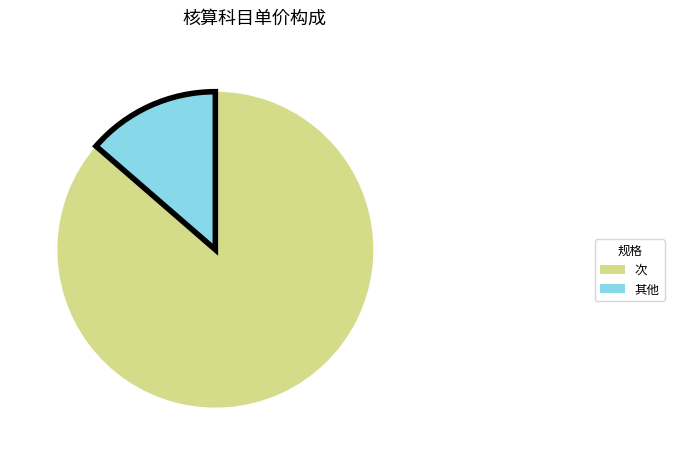

Combined, do 其他 and 次 account for over 50%?

Yes